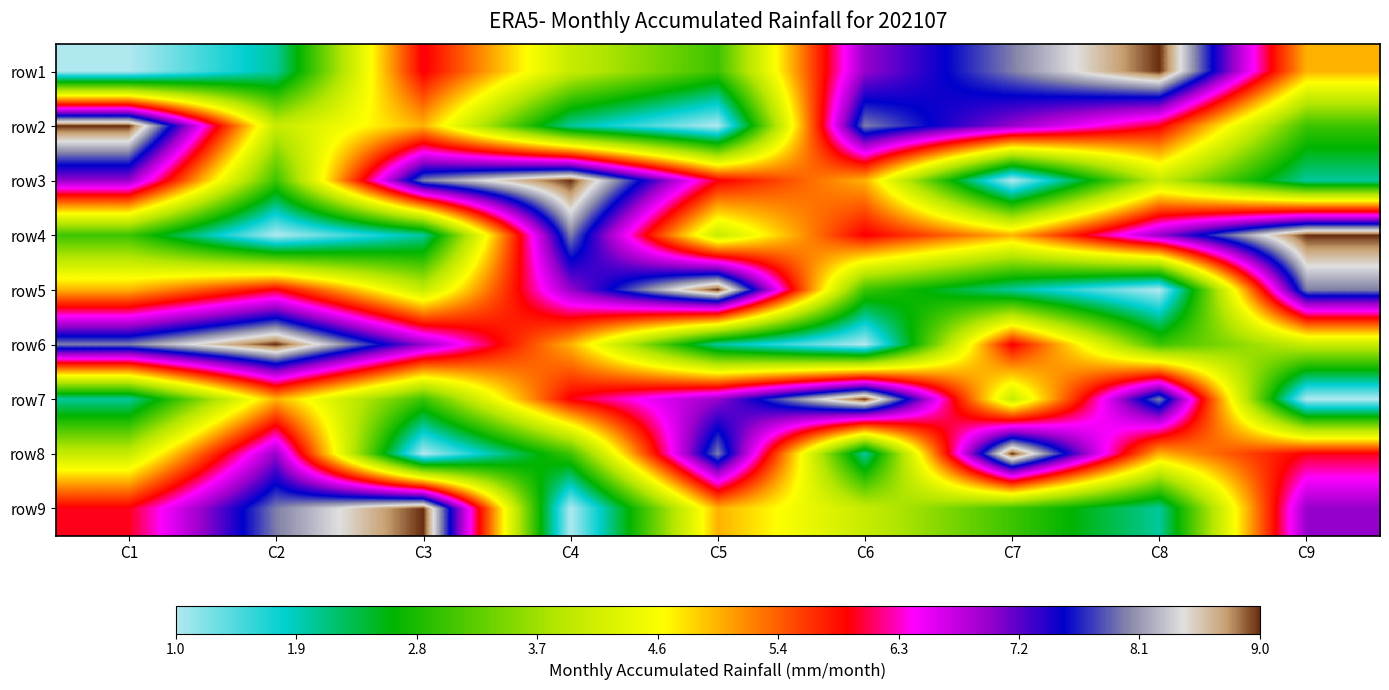

At which category is the sum across all series the highest?

C1